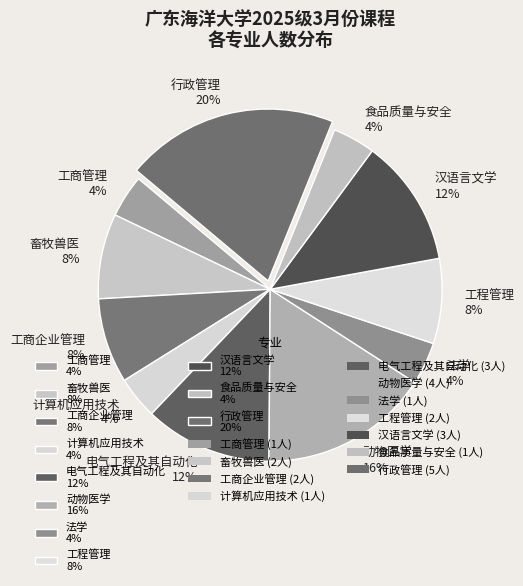

How many slices are in this pie chart?

11